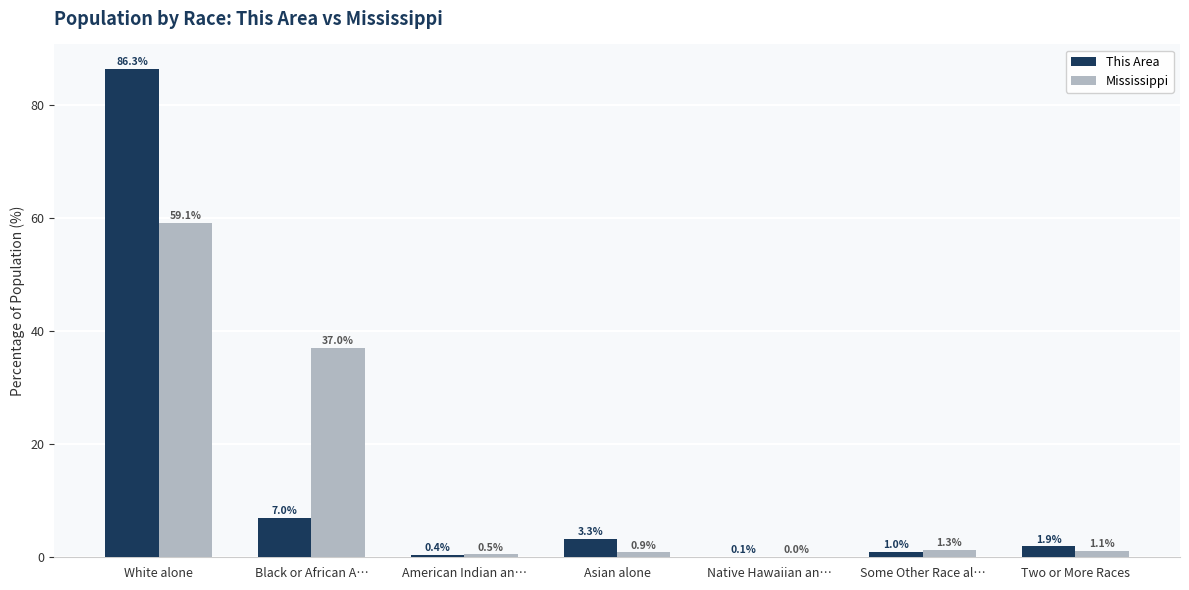

What are all the series names shown in the legend?

This Area, Mississippi